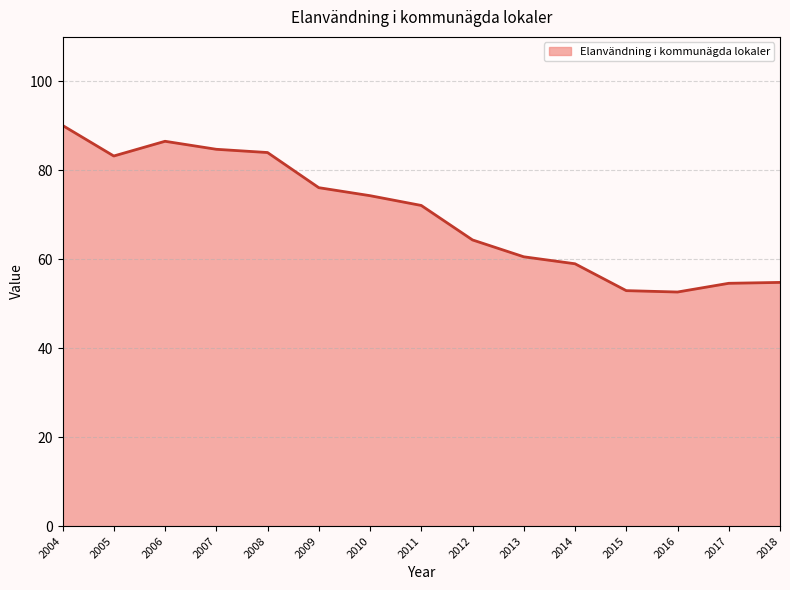

At which label does the data first exceed 72?

2004